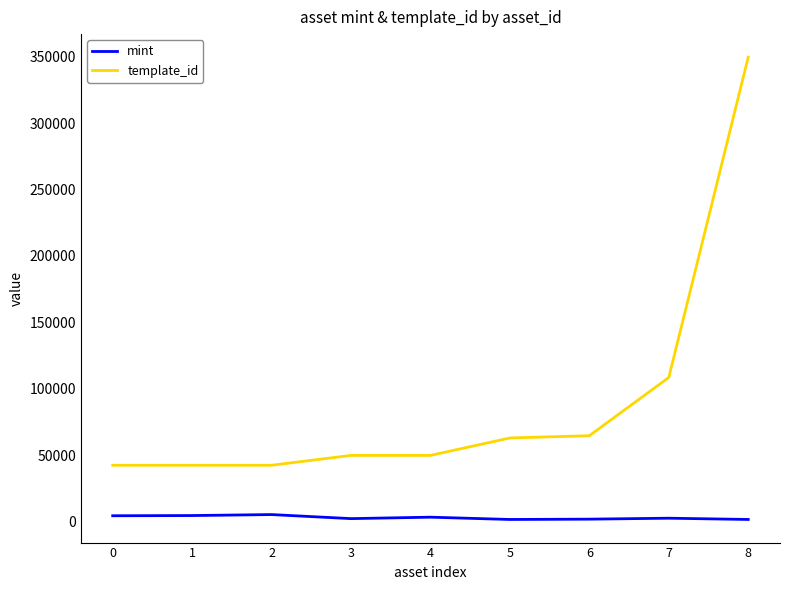

How many lines are shown in the chart?

2